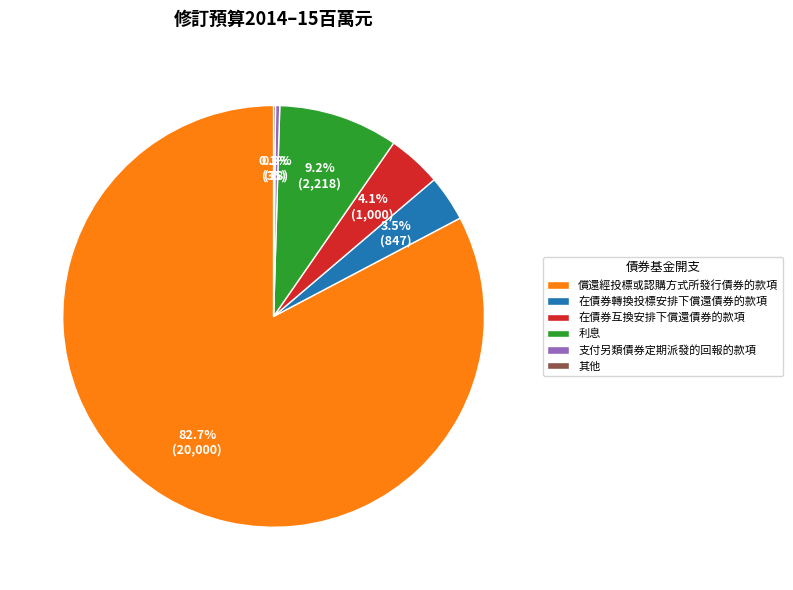

What is the largest slice in the pie chart?

償還經投標或認購方式所發行債券的款項